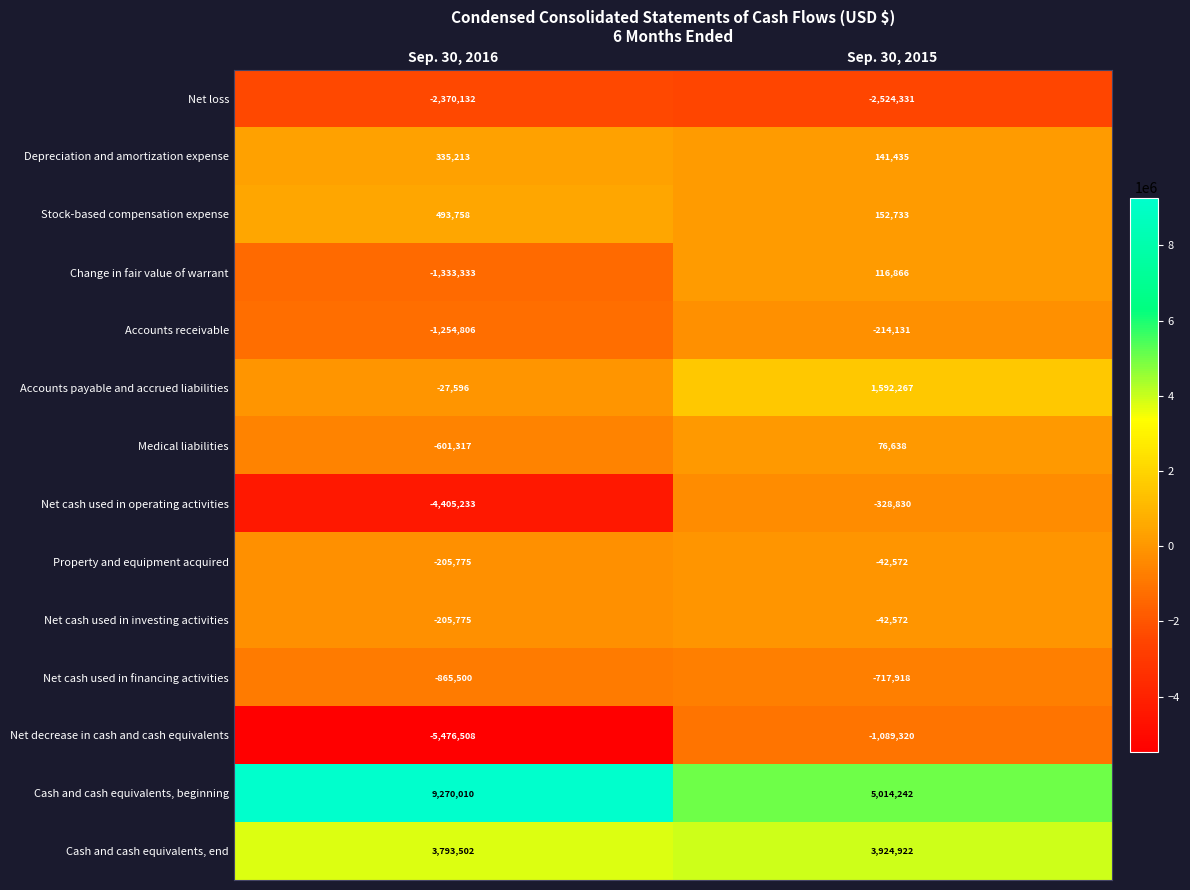

What is the difference between the maximum and minimum values in the Accounts receivable series?

1040675